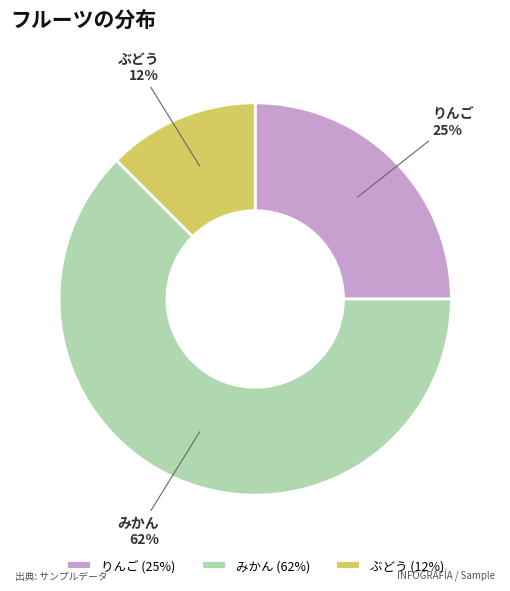

How many segments does this pie chart have?

3